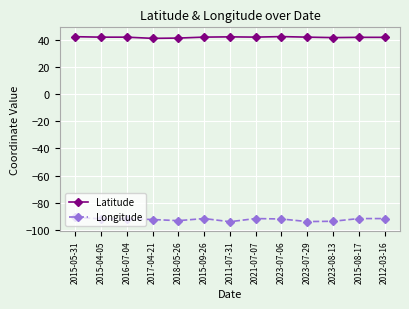

What is the label of the 9th point from the left?

2023-07-06